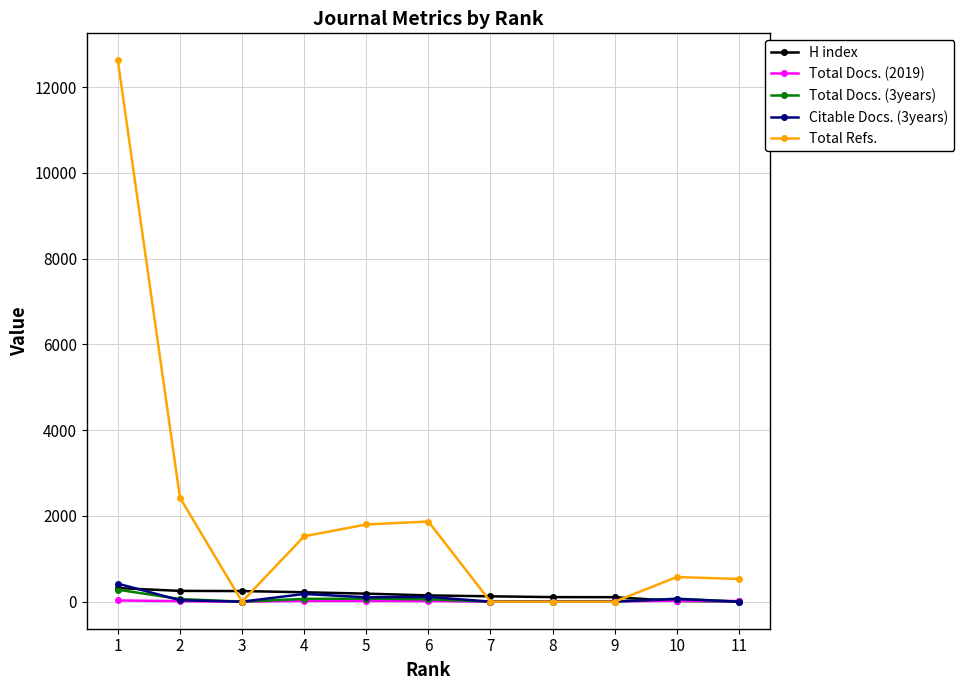

Which series has the largest range (max minus min)?

Total Refs.